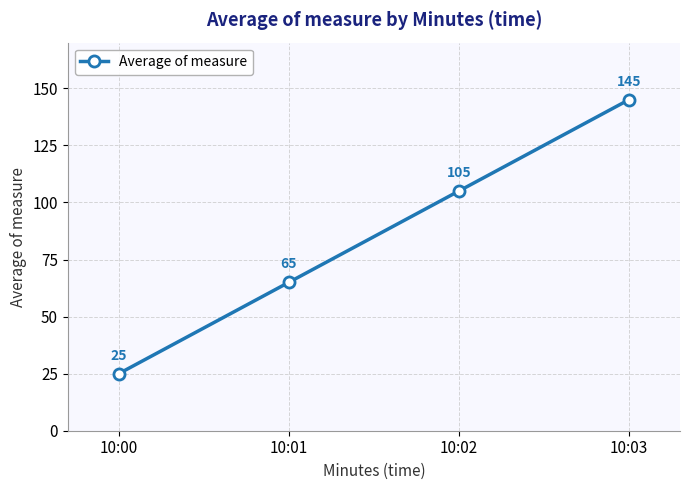

Which has a higher value, 10:01 or 10:03?

10:03